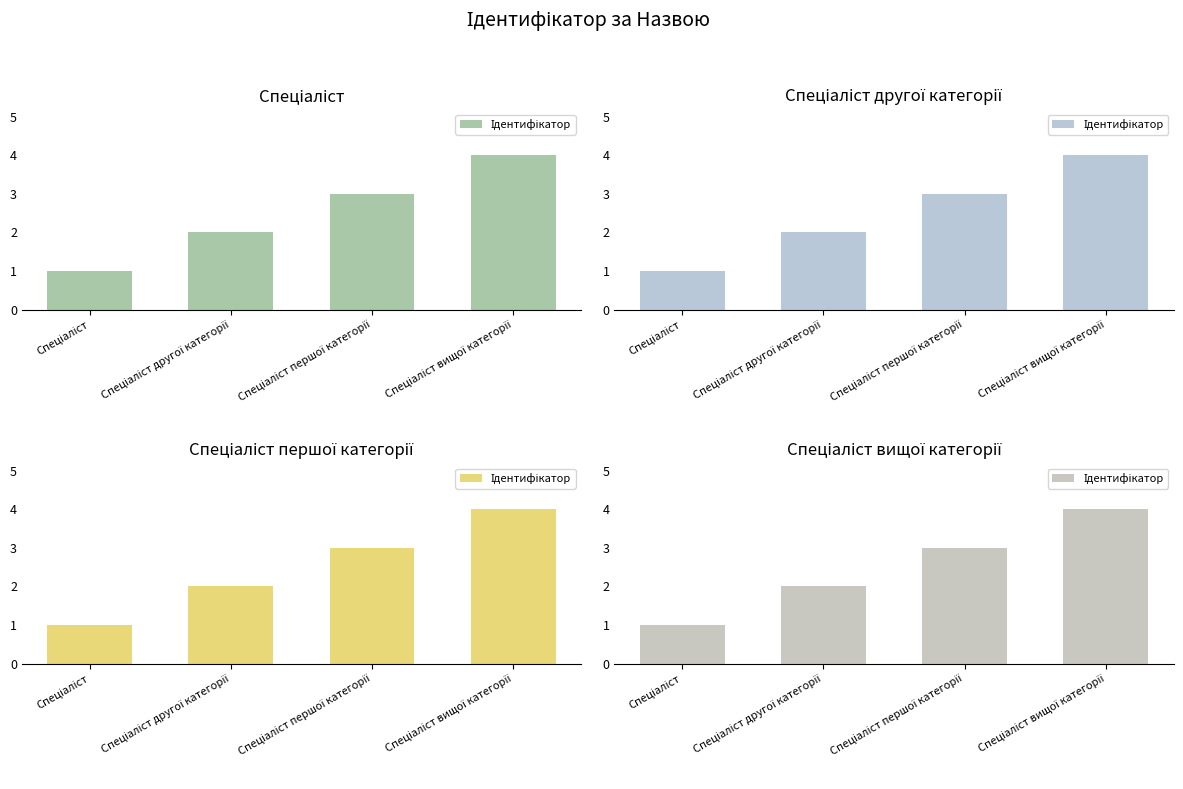

How many values are below 3?

2